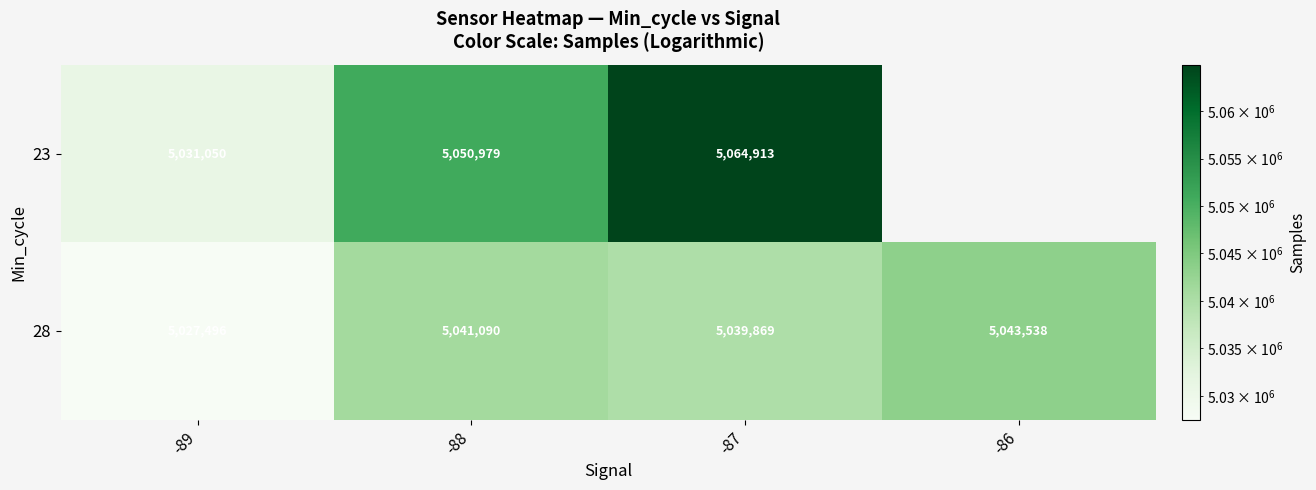

Is the value of 23 at -89 greater than the value of 28 at -88?

No